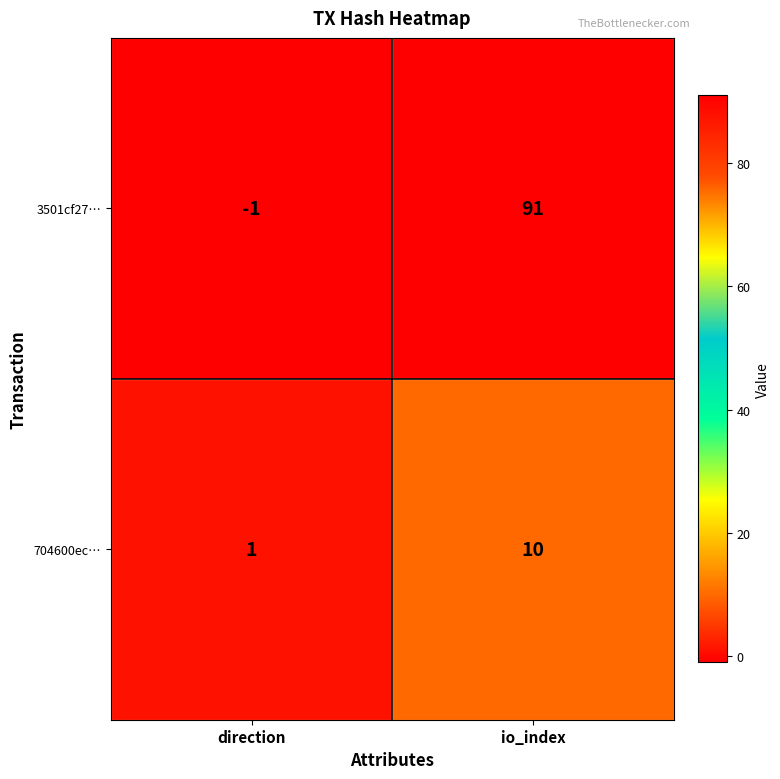

What is the smallest value displayed?

-1